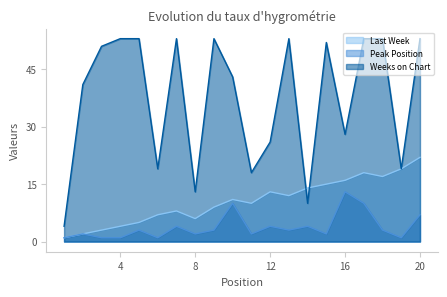

What are all the series names shown in the legend?

Last Week, Peak Position, Weeks on Chart